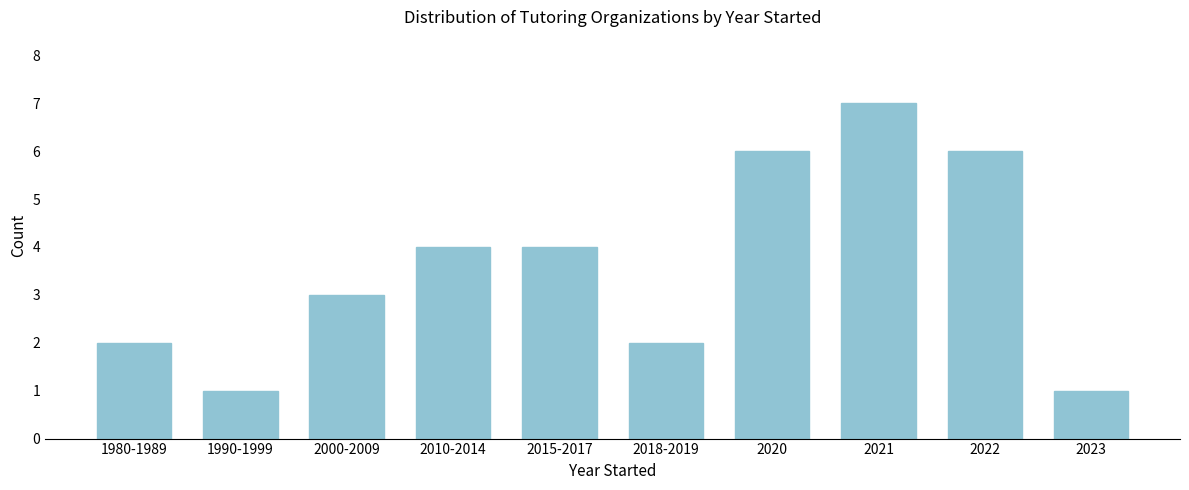

Reading left to right, extract all data points from this chart.

1980-1989=2	1990-1999=1	2000-2009=3	2010-2014=4	2015-2017=4	2018-2019=2	2020=6	2021=7	2022=6	2023=1